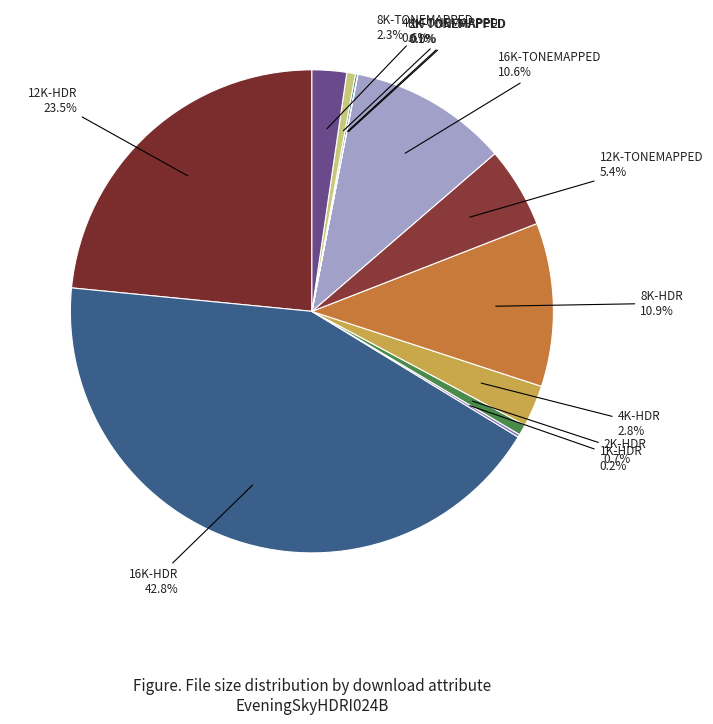

Which slice is the largest?

16K-HDR